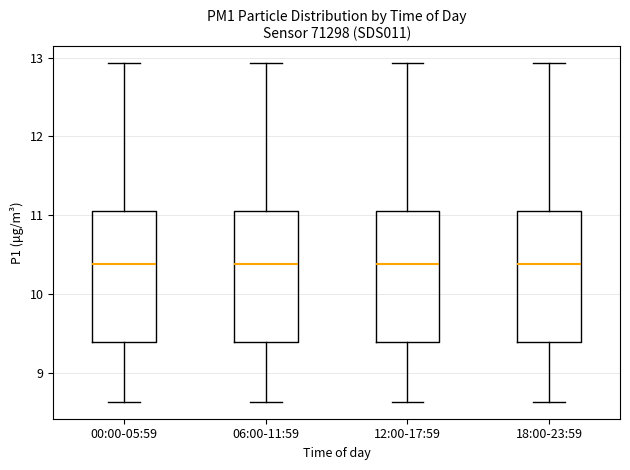

Reading left to right, read every box against the y-axis: the position of its median line, the range the box covers, and the ends of its whiskers. The values are not printed on the chart, so give them approximately, as read against the axis.

00:00-05:59: median 10.4, box 9.4 to 11.1, whiskers 8.6 to 12.9
06:00-11:59: median 10.4, box 9.4 to 11.1, whiskers 8.6 to 12.9
12:00-17:59: median 10.4, box 9.4 to 11.1, whiskers 8.6 to 12.9
18:00-23:59: median 10.4, box 9.4 to 11.1, whiskers 8.6 to 12.9